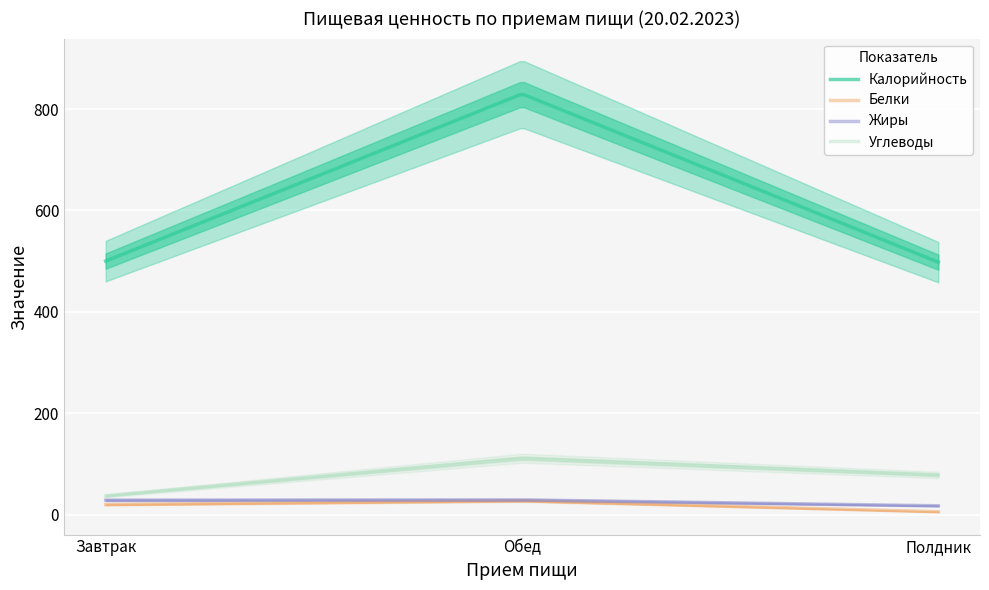

What is the difference between the Углеводы values at Обед and Полдник?

33.1